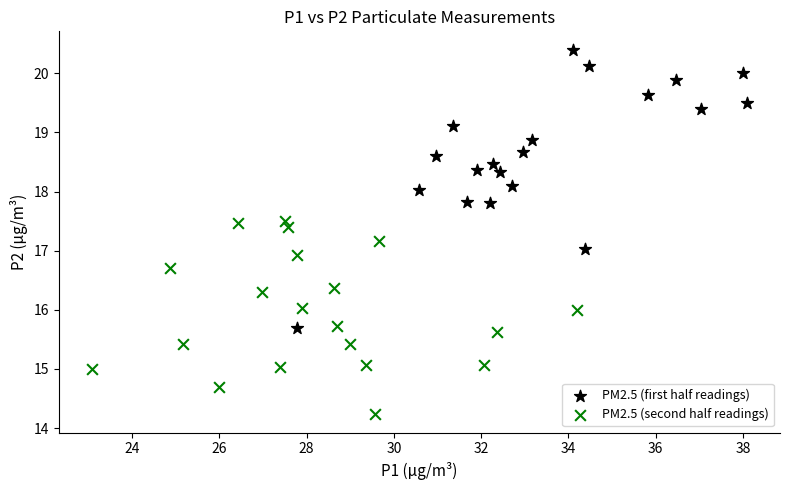

Which series reaches the maximum Y coordinate?

PM2.5 (first half readings)